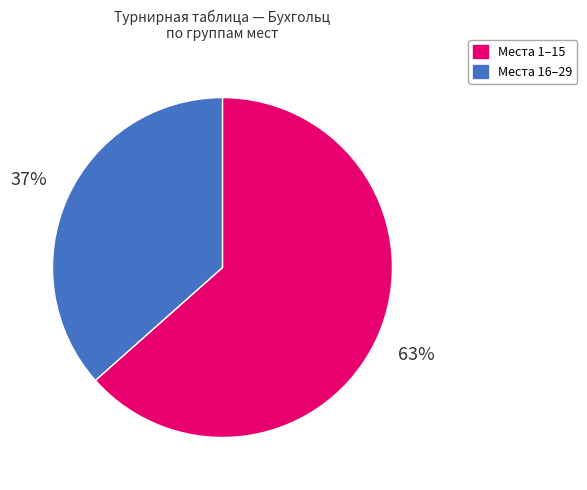

Is there any slice that represents more than half of the pie?

Yes